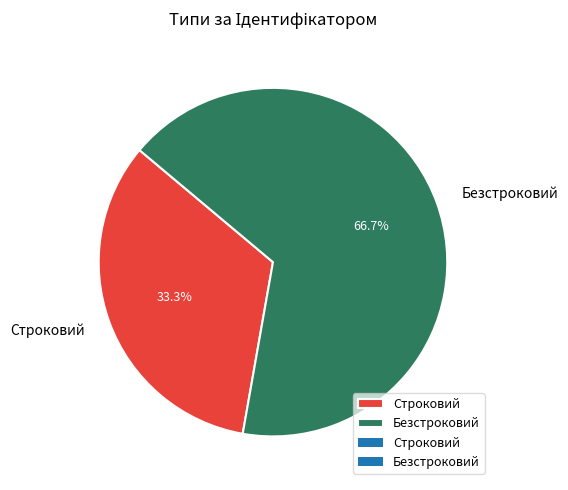

Rank the categories by value from lowest to highest.

Строковий, Безстроковий